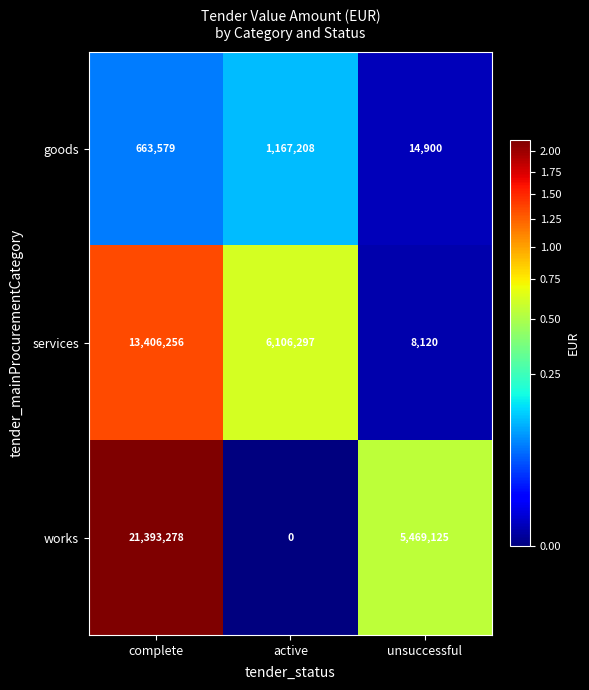

Rank the series by their maximum value, from lowest to highest.

goods, services, works